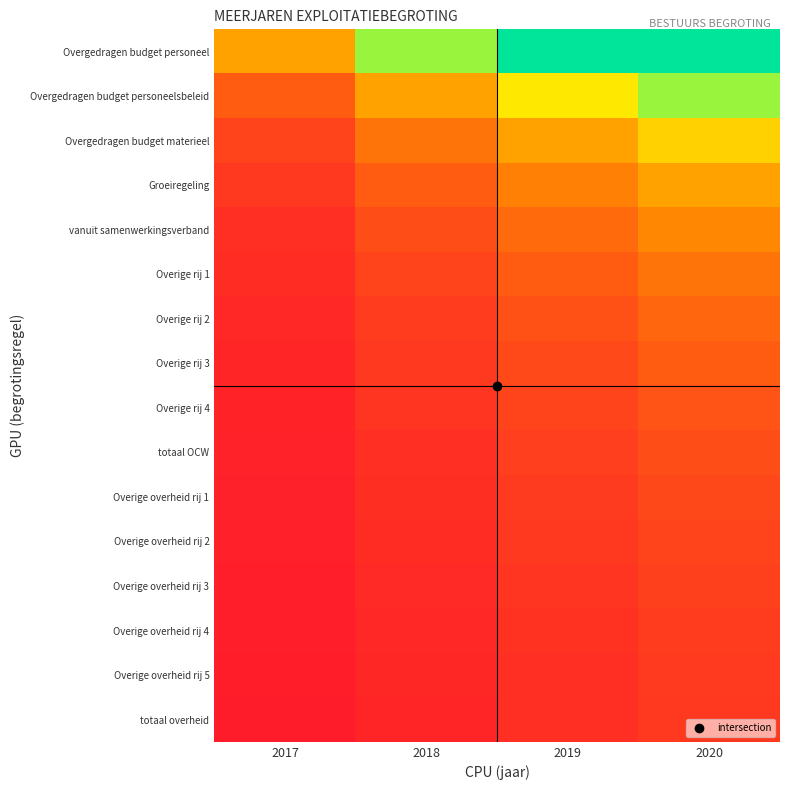

What is the total value across all series at 2017?

3.4